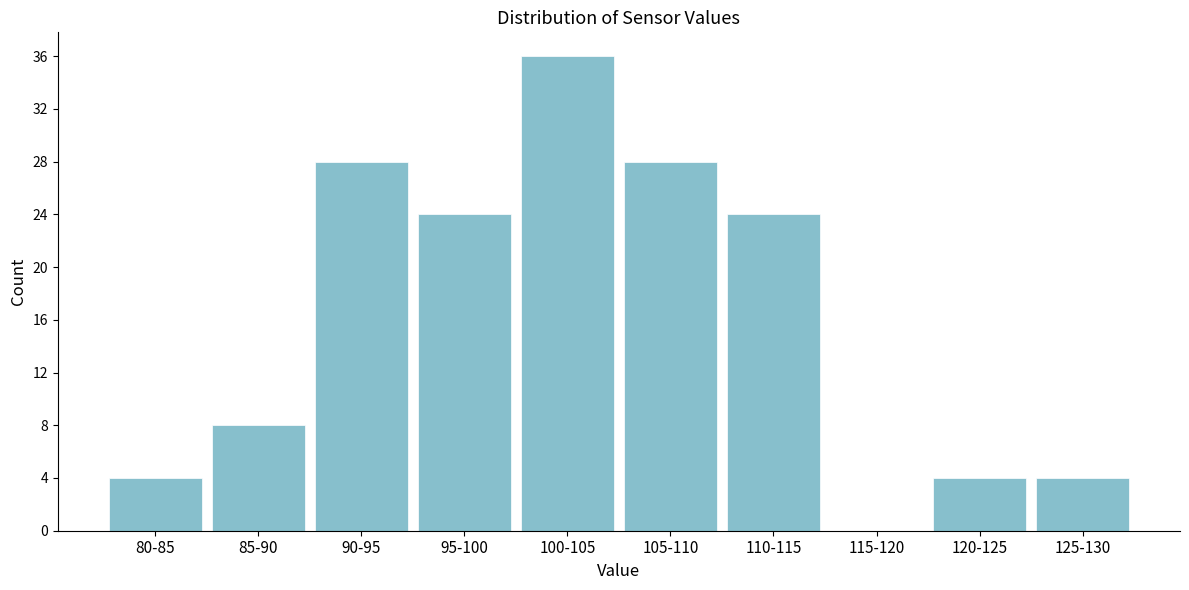

Reading left to right, list all the values displayed in this chart.

80-85=4	85-90=8	90-95=28	95-100=24	100-105=36	105-110=28	110-115=24	115-120=0	120-125=4	125-130=4